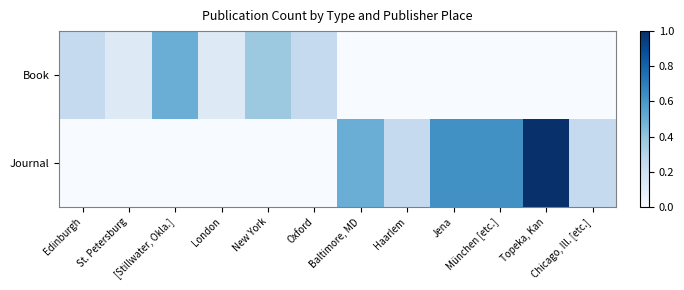

What is the greatest value displayed?

1.0